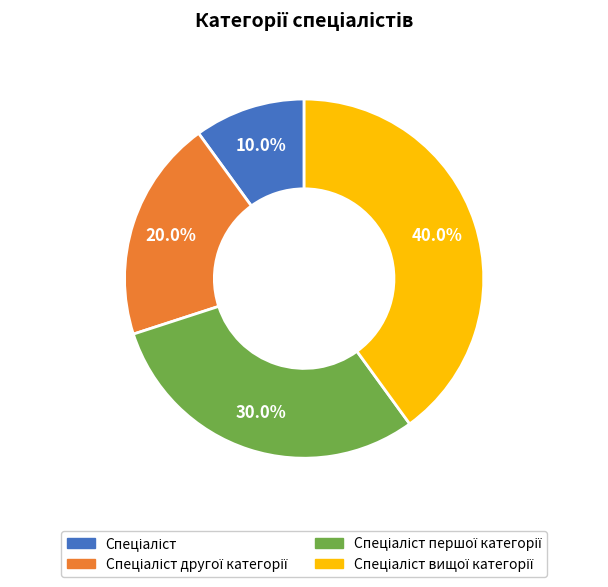

Is there a majority slice in this chart?

No